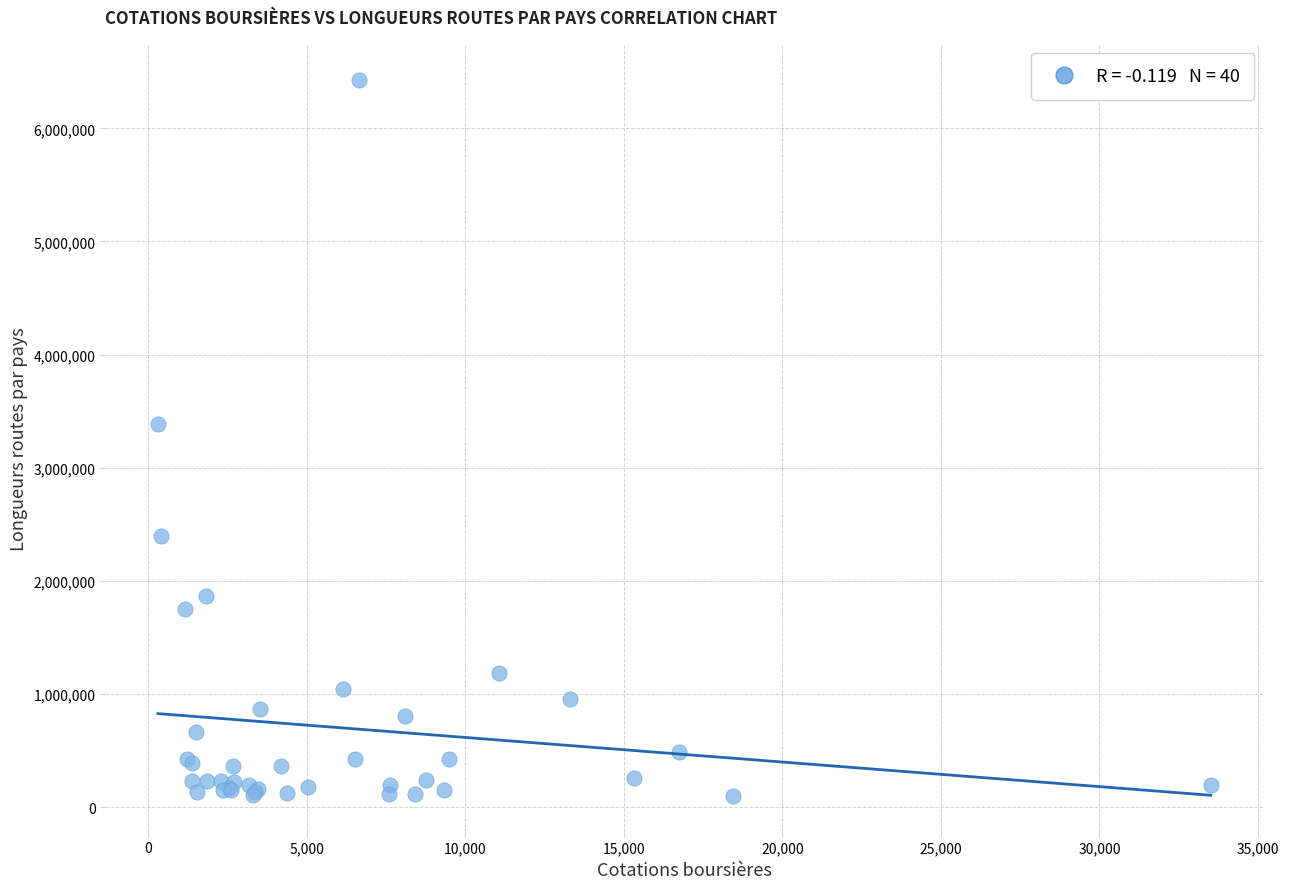

What Y value in the scatter plot is closest to 3265322?

3383344